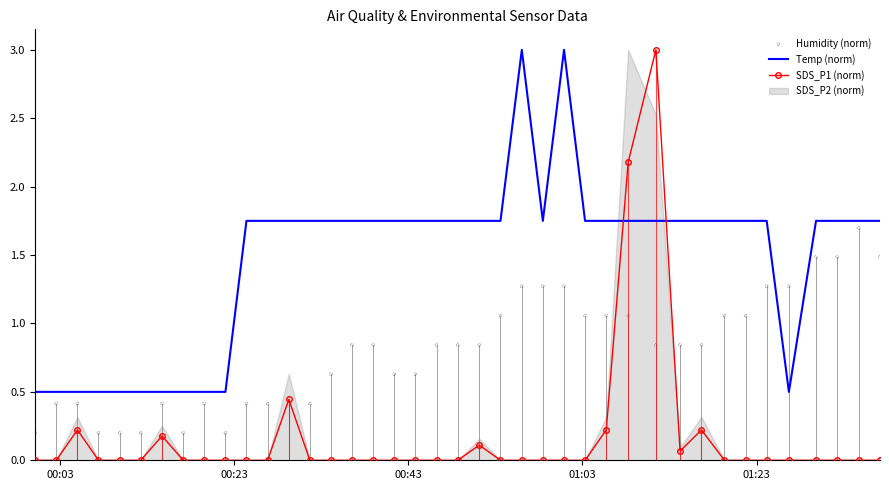

Which series has the largest total across all categories?

Temp (norm)